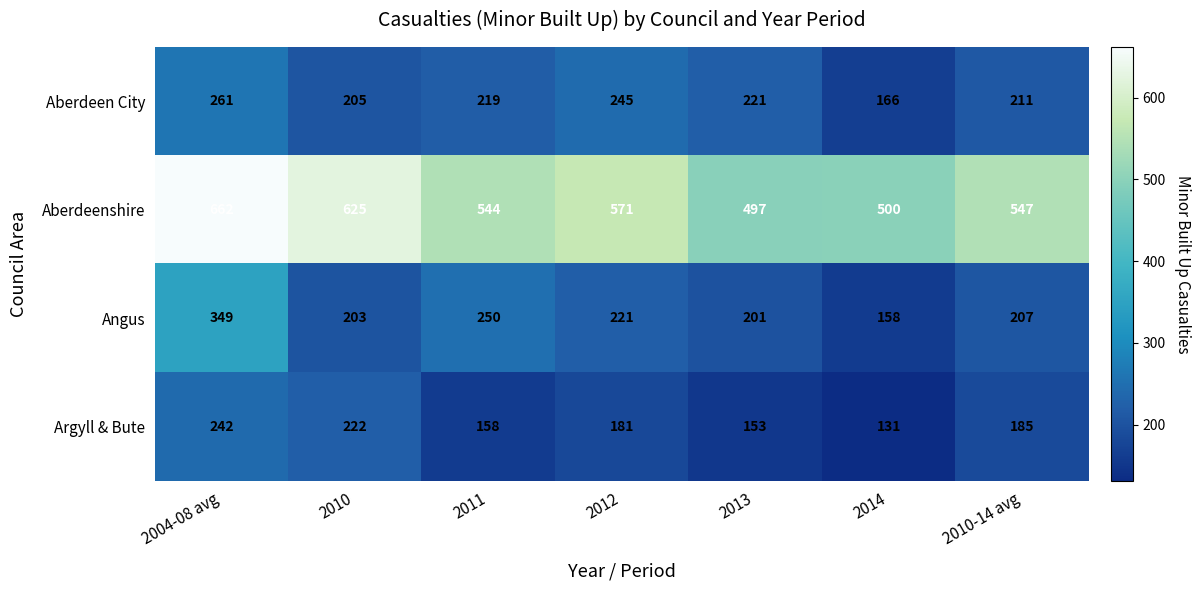

Rank the series at 2011 from lowest to highest value.

Argyll & Bute, Aberdeen City, Angus, Aberdeenshire